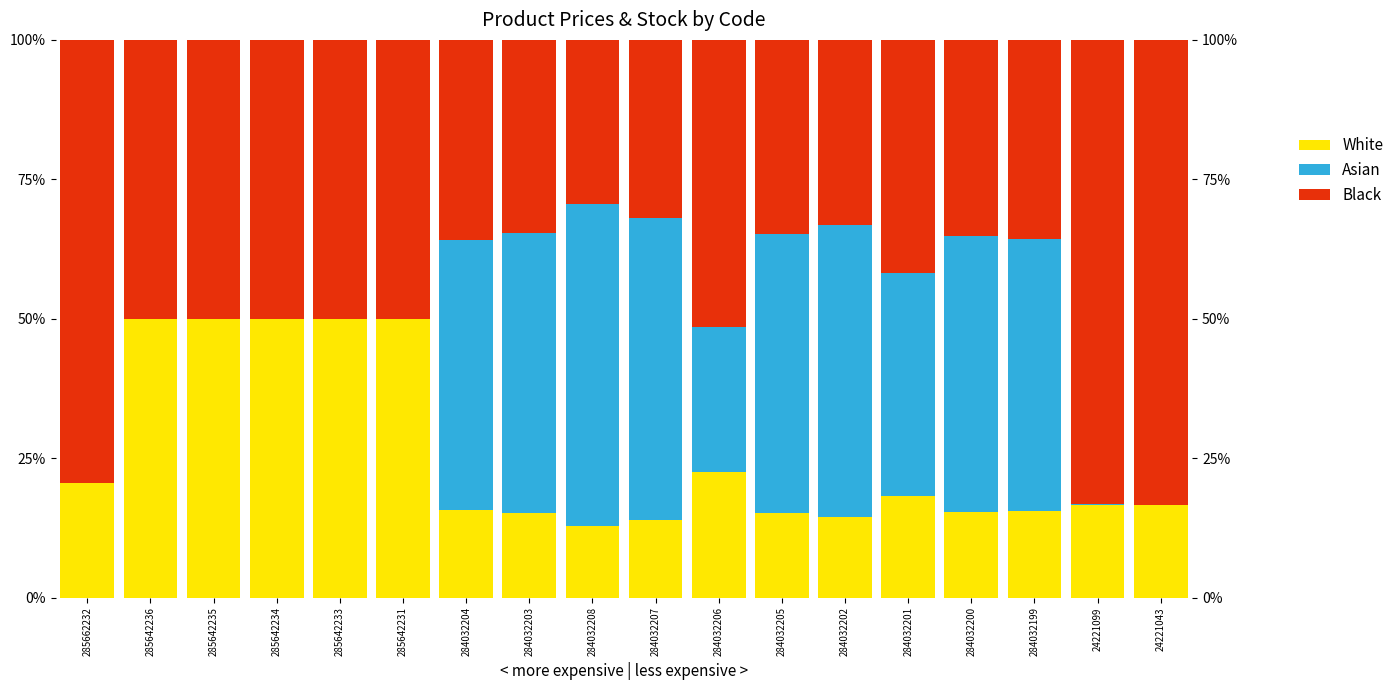

At which category is the sum across all series the highest?

285642236